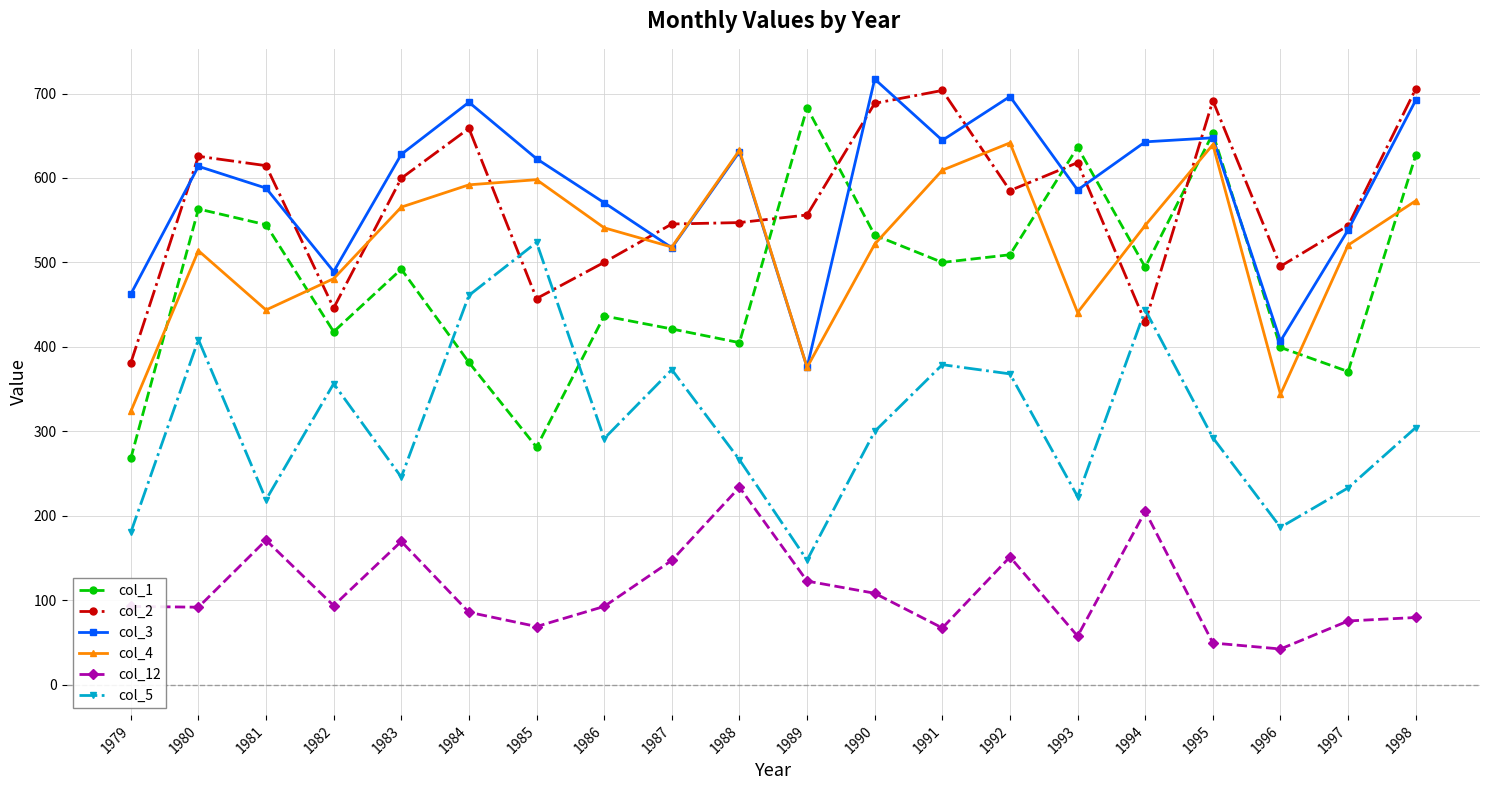

Which category has the lowest value in the col_2 series?

1979